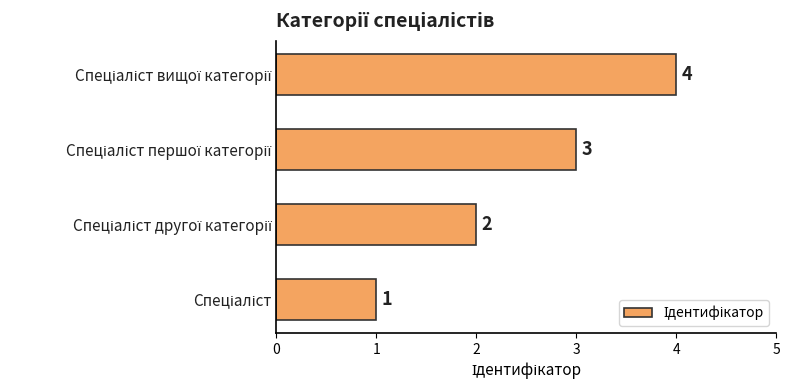

What is the greatest value displayed?

4